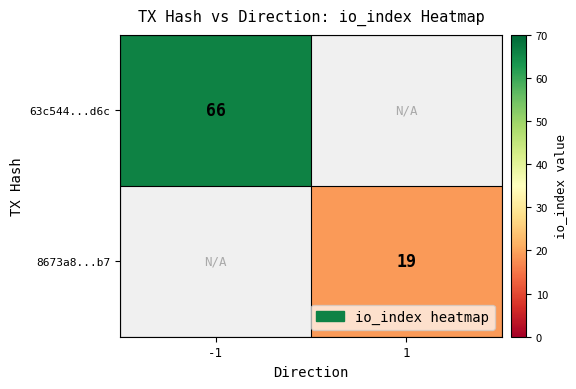

True or false: 8673a8...b7 has a value of 19 at 1.

True